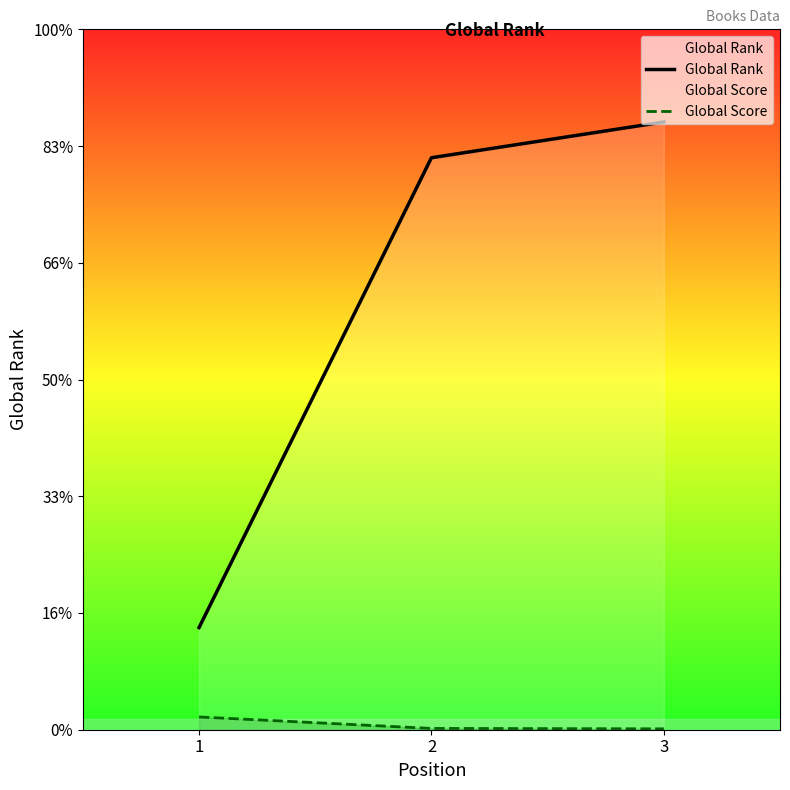

Rank the categories by Global Score value from highest to lowest.

1, 2, 3